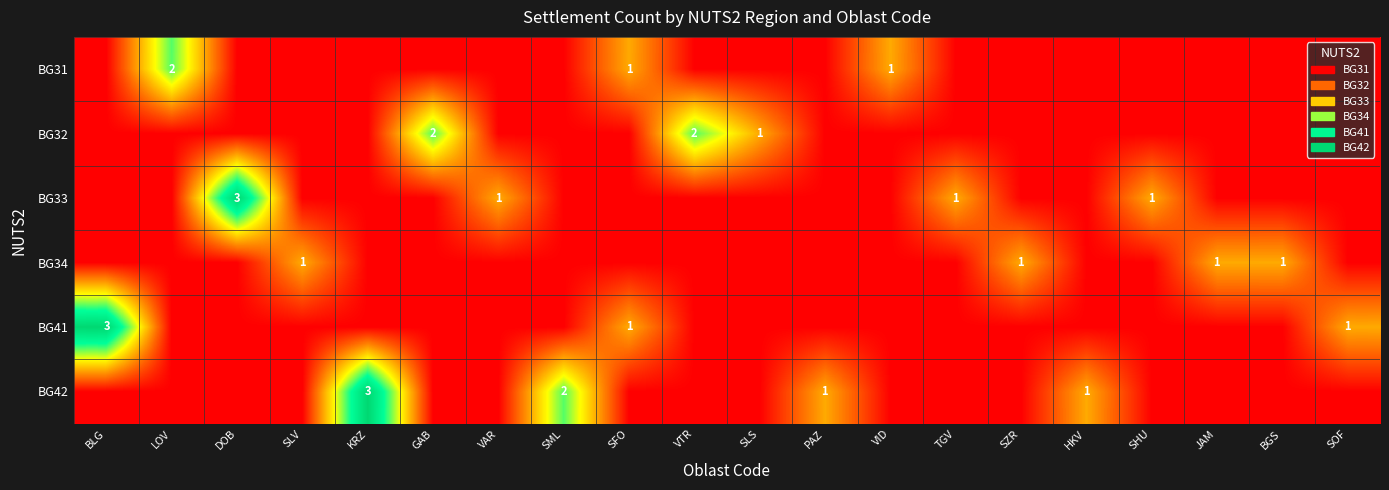

What is the total value across all series at SLV?

1